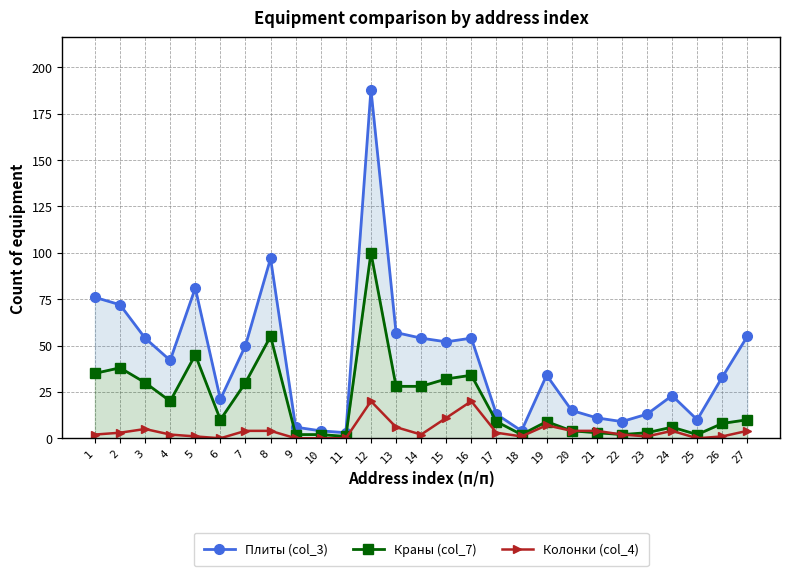

Reading left to right, transcribe all the data shown in this chart.

Плиты (col_3): 1=76	2=72	3=54	4=42	5=81	6=21	7=50	8=97	9=6	10=4	11=3	12=188	13=57	14=54	15=52	16=54	17=13	18=4	19=34	20=15	21=11	22=9	23=13	24=23	25=10	26=33	27=55
Краны (col_7): 1=35	2=38	3=30	4=20	5=45	6=10	7=30	8=55	9=2	10=2	11=1	12=100	13=28	14=28	15=32	16=34	17=9	18=2	19=9	20=4	21=3	22=2	23=3	24=6	25=2	26=8	27=10
Колонки (col_4): 1=2	2=3	3=5	4=2	5=1	6=0	7=4	8=4	9=0	10=0	11=0	12=20	13=6	14=2	15=11	16=20	17=3	18=1	19=7	20=4	21=4	22=2	23=1	24=4	25=0	26=1	27=4